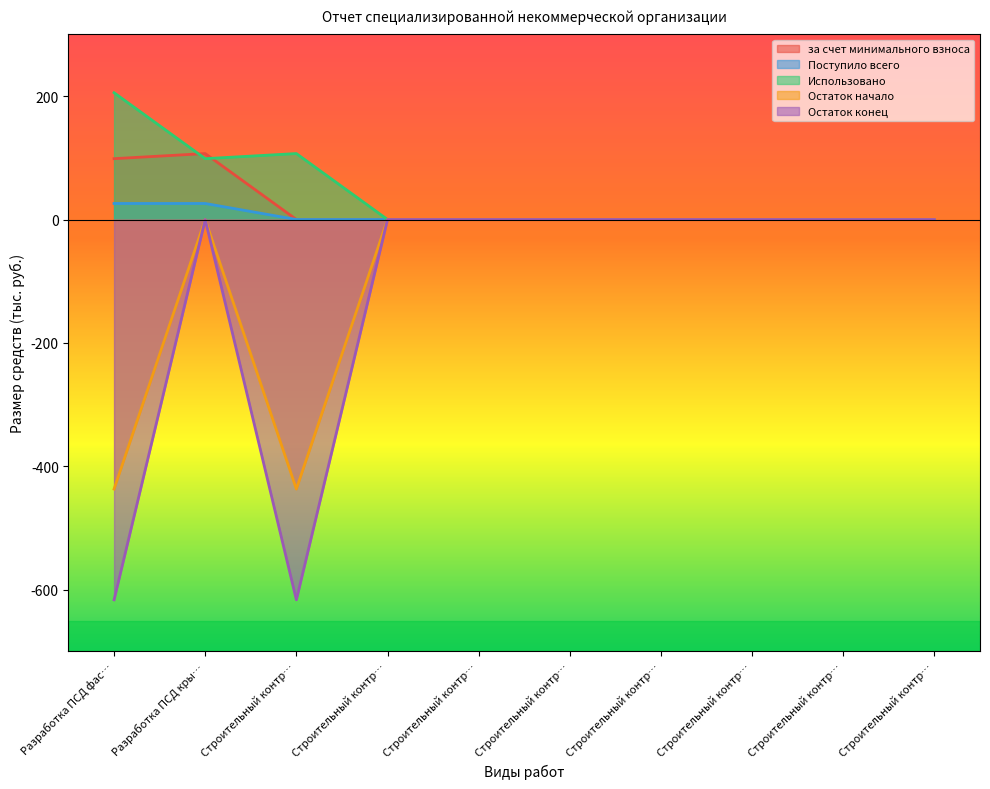

Which series changed the most between Разработка ПСД фас… and Разработка ПСД кры…?

Остаток конец